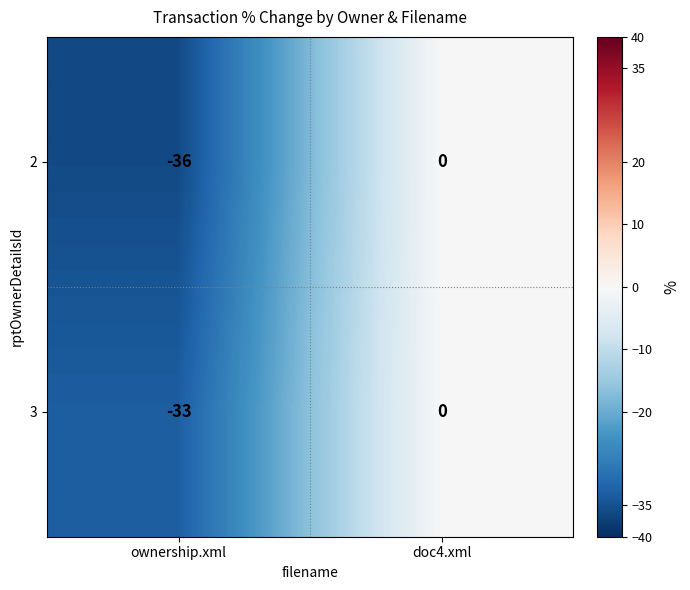

What is the sum of the 2 values at doc4.xml and ownership.xml?

-36